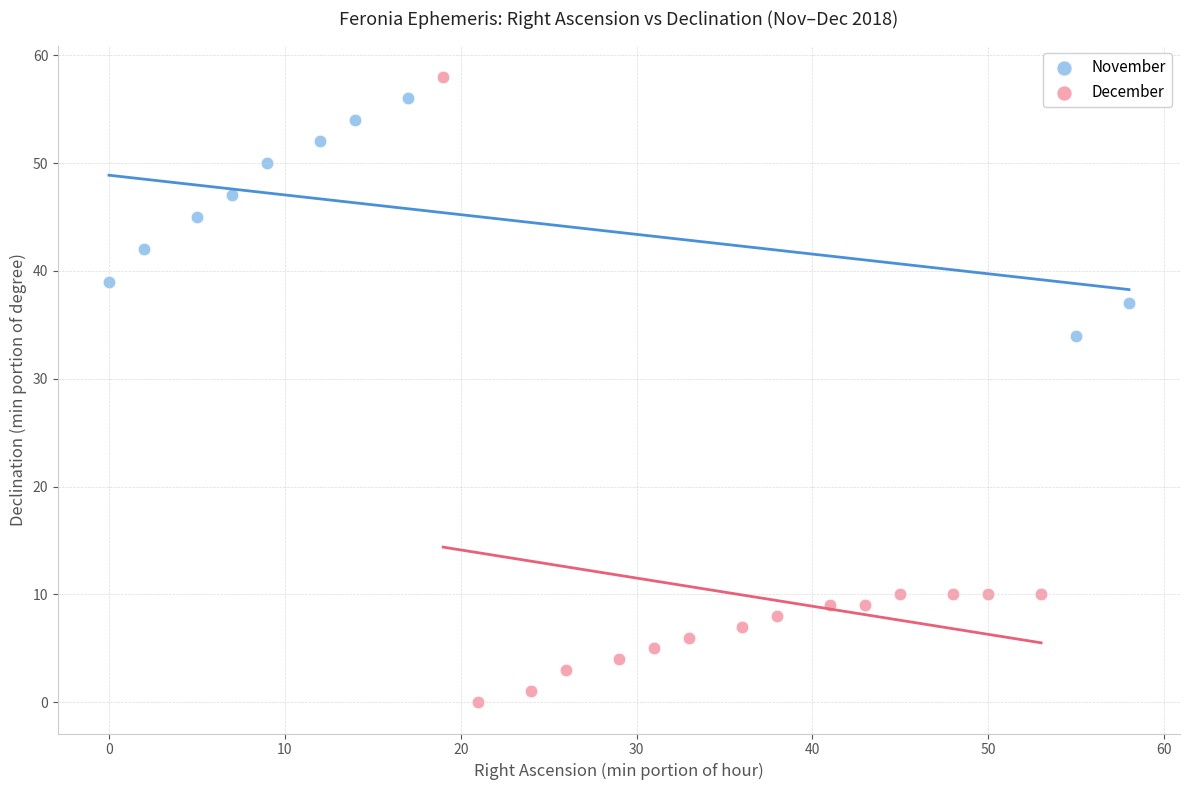

What are all the series names shown in the legend?

November, December